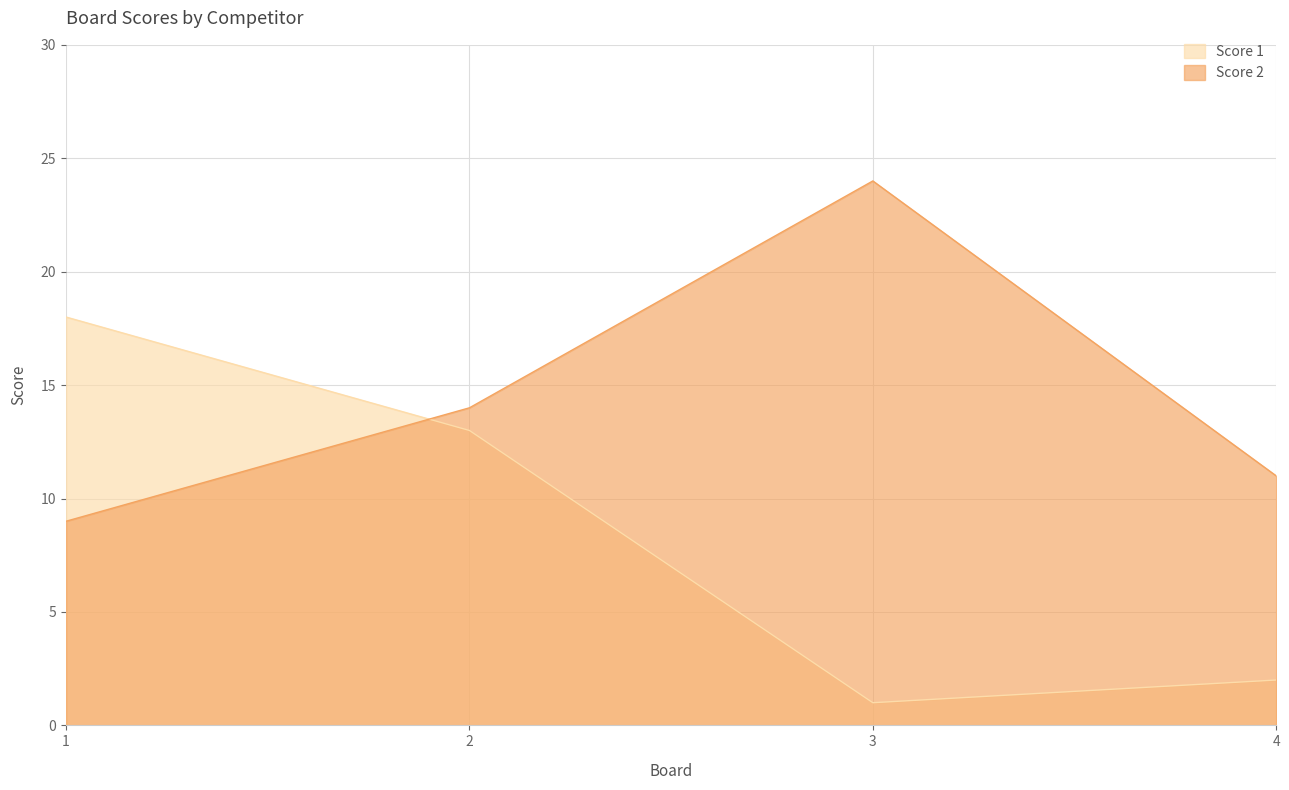

List the series in order of their overall mean, lowest first.

Score 1, Score 2